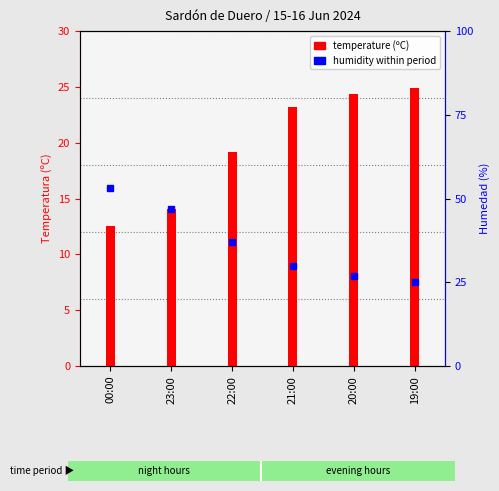

At which category does the chart reach its peak across all series?

00:00